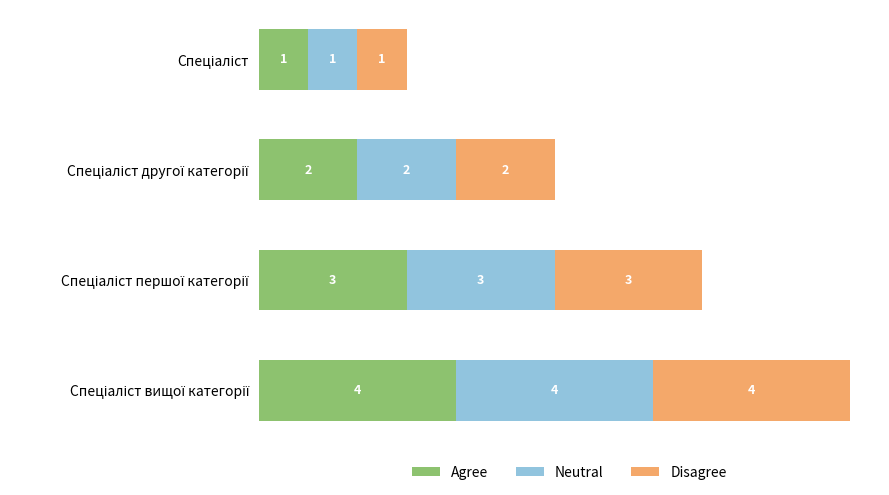

Count the Agree values in the range 2 to 4.

3